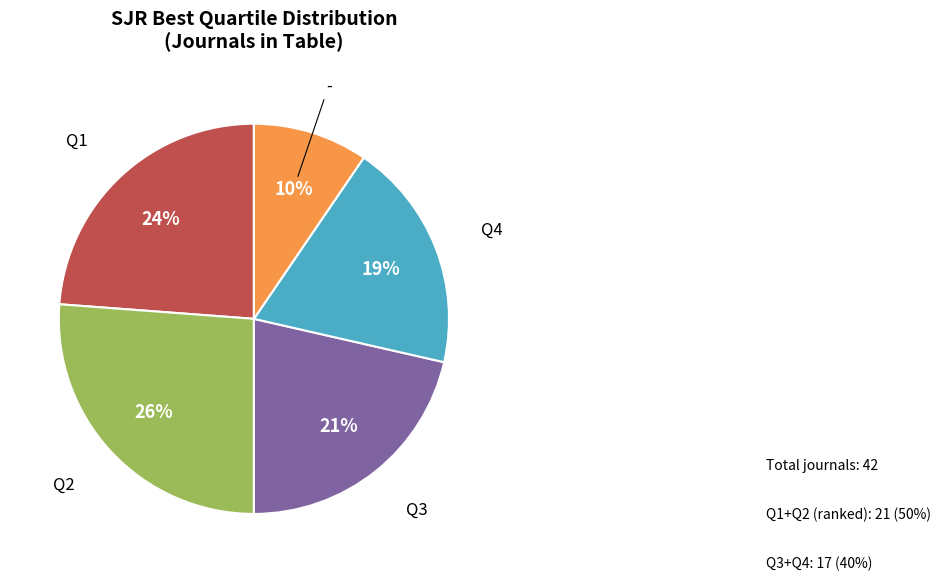

Does any single category account for the majority?

No